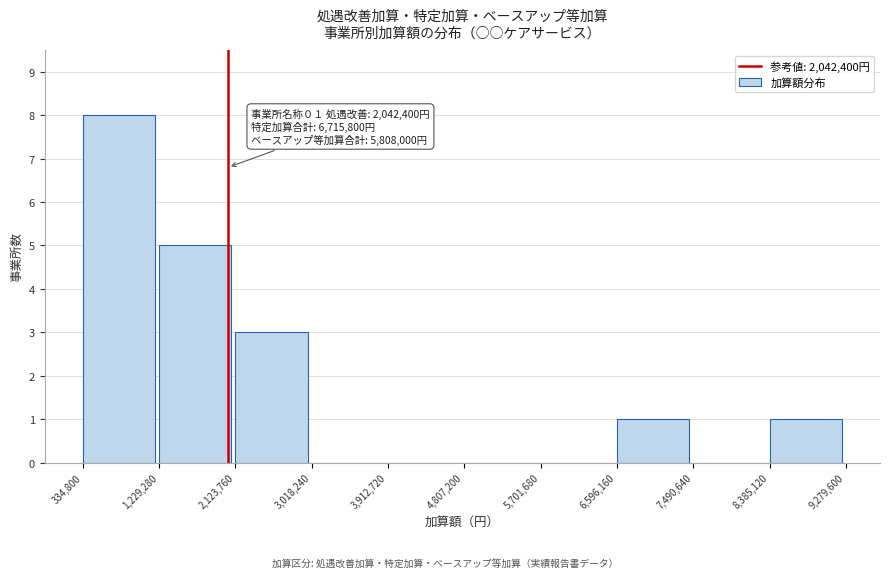

Over which range of the x-axis is the bar tallest?

334,800 to 1,229,280